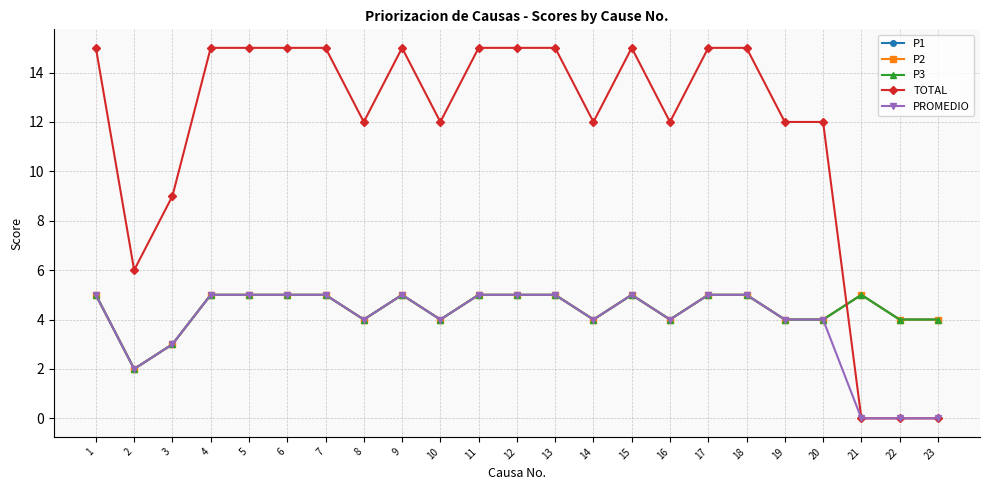

Which series has the widest spread of values?

TOTAL